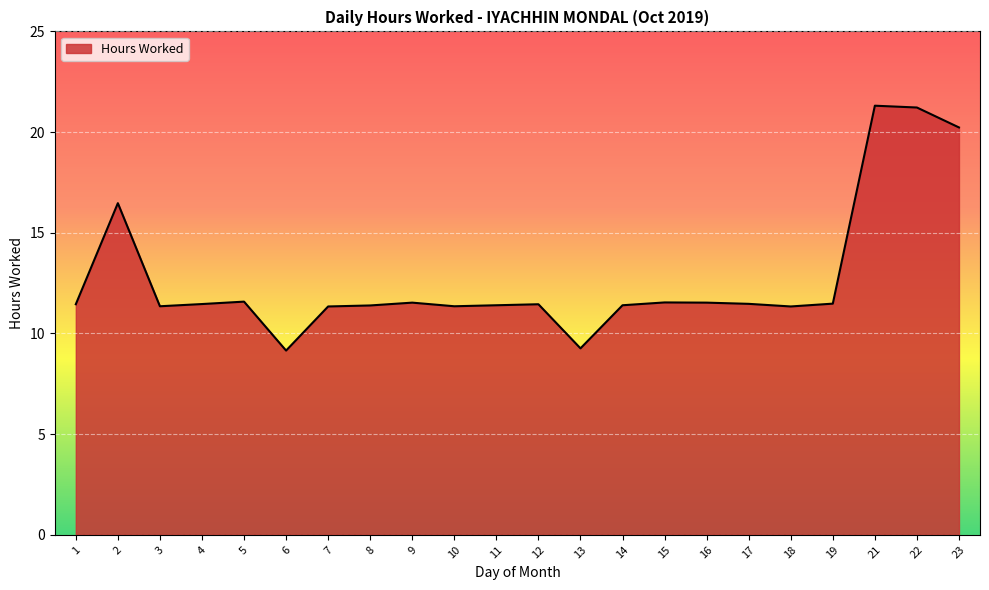

What is the greatest value displayed?

21.3